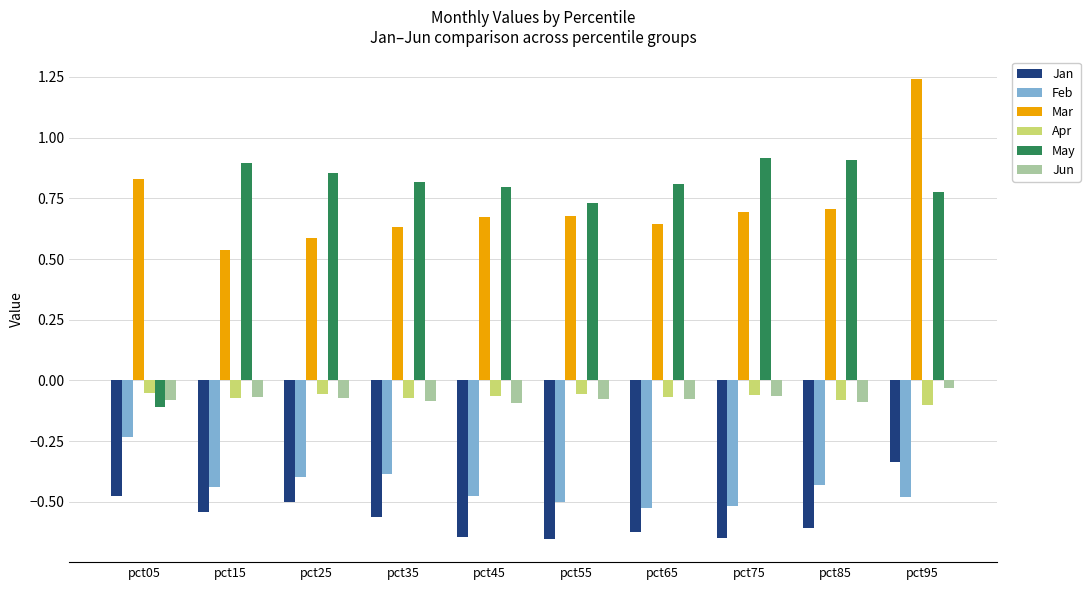

Are the bars horizontal?

No